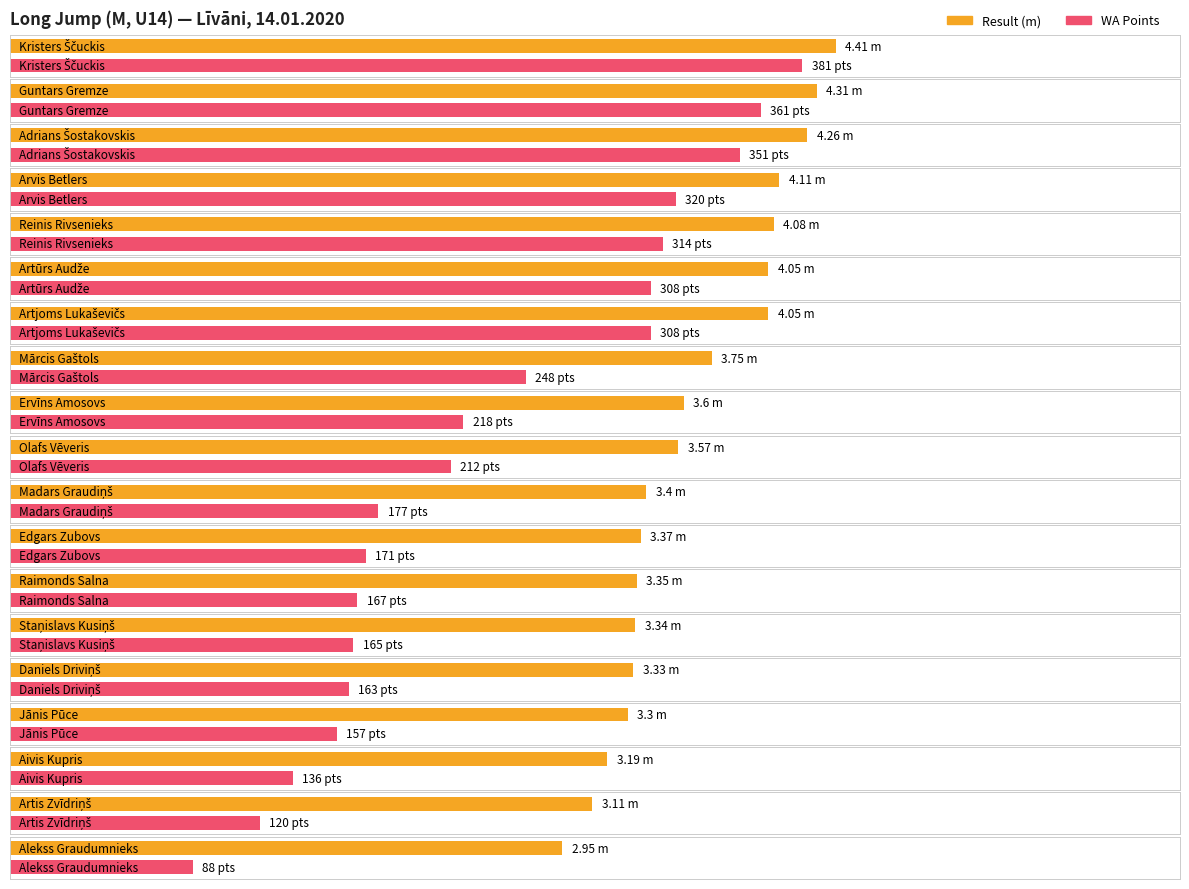

Which category has the highest value in the Result series?

Kristers Ščuckis